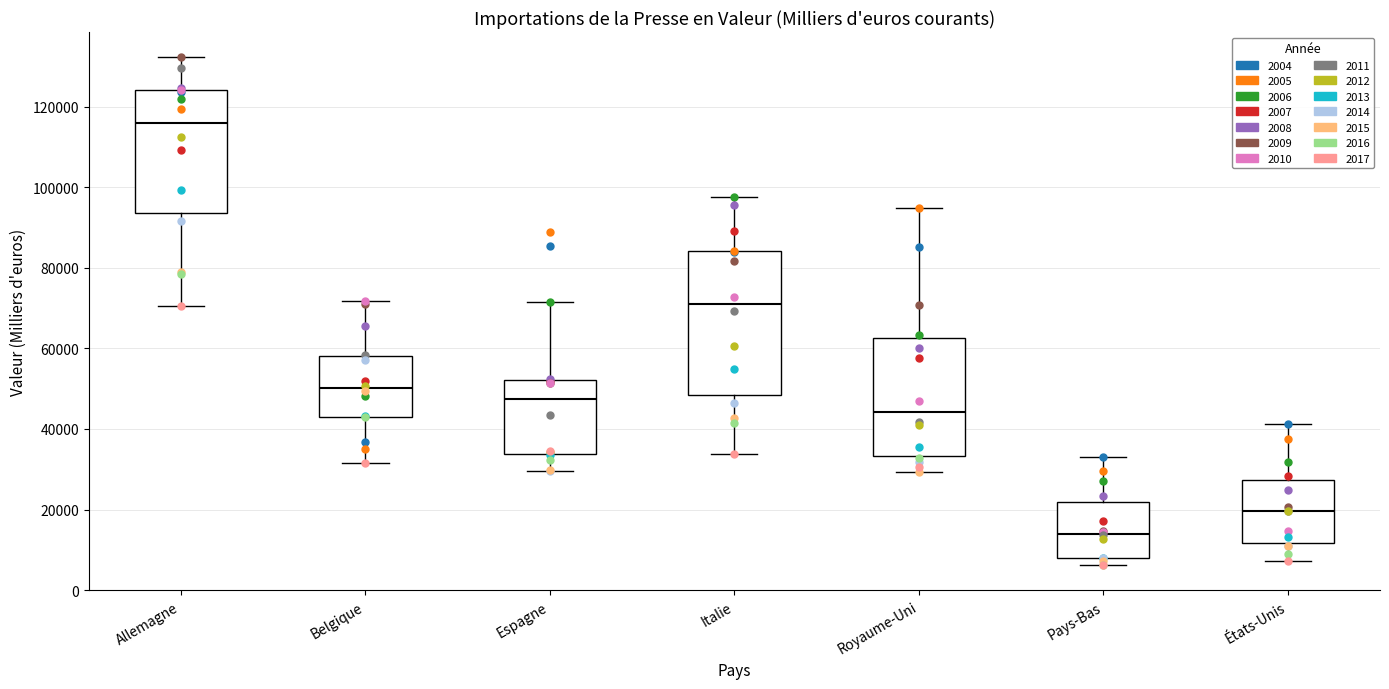

Comparing the boxes themselves (not the whiskers), which one is the tallest?

Italie